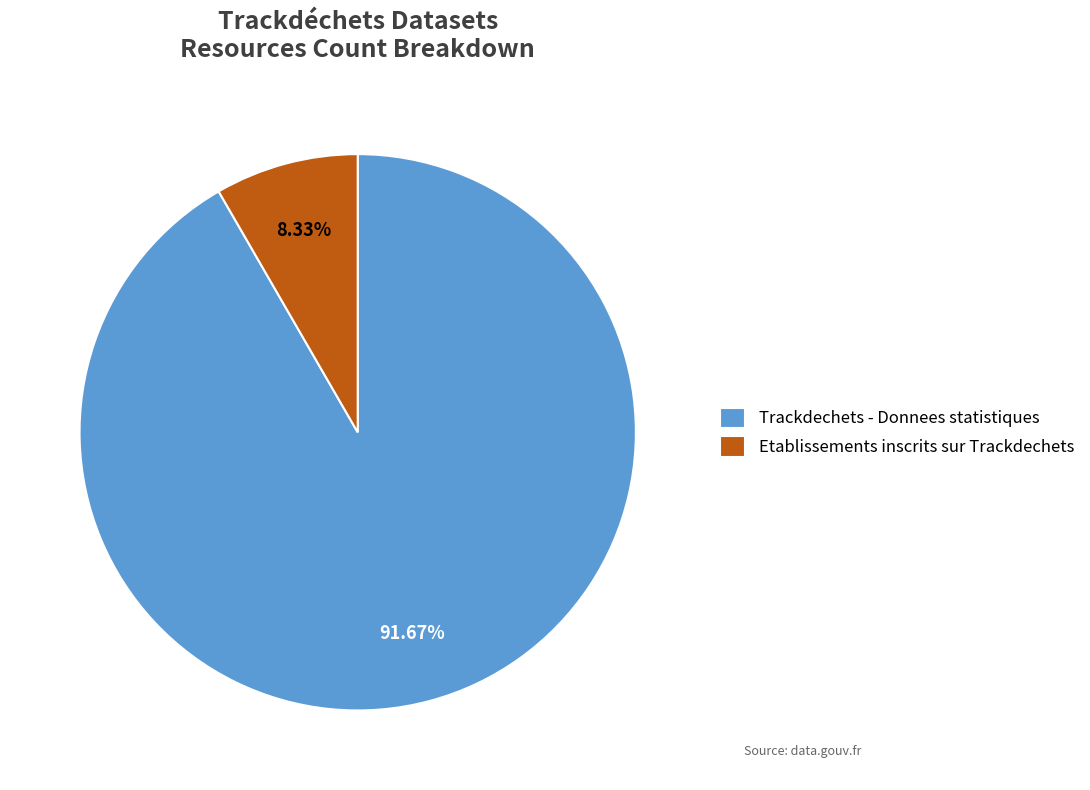

Which has a higher value, Trackdechets - Donnees statistiques or Etablissements inscrits sur Trackdechets?

Trackdechets - Donnees statistiques